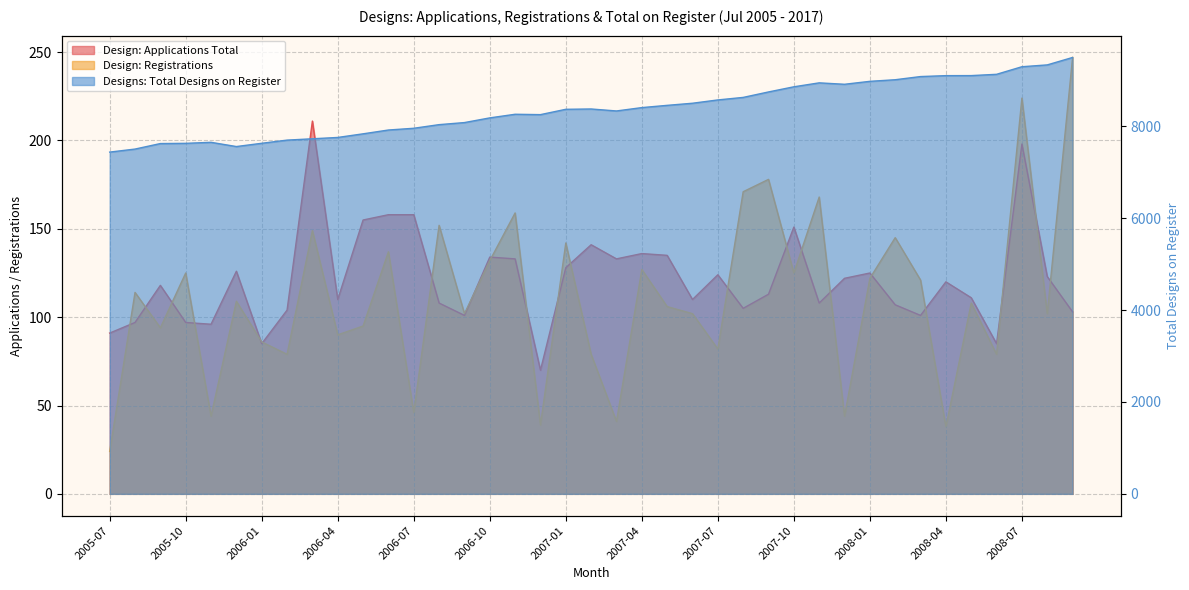

True or false: Designs: Total Designs on Register and Design: Registrations intersect in this chart.

False